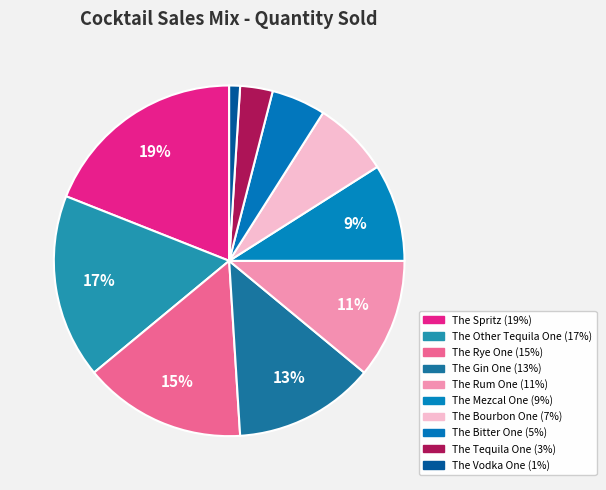

How many slices are in this pie chart?

10